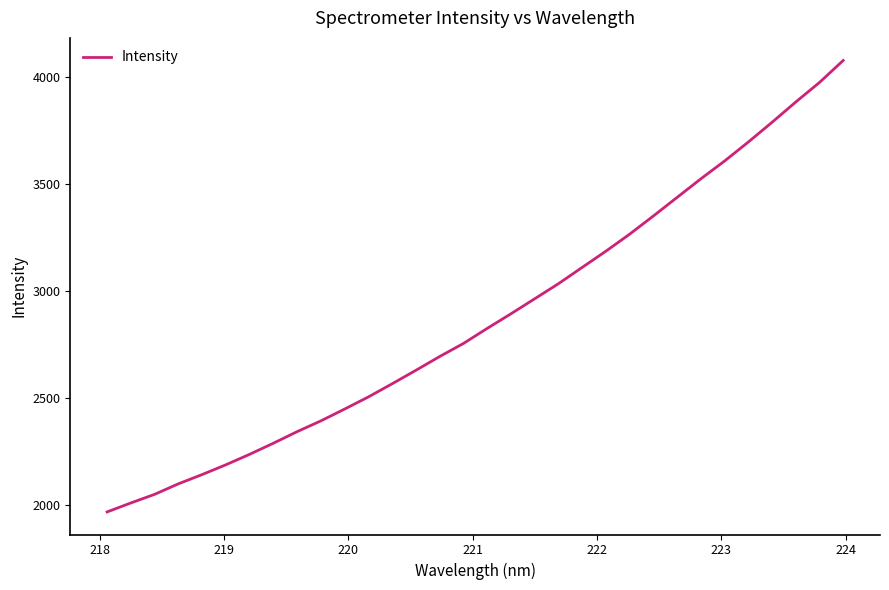

Reading left to right, list all the values displayed in this chart.

1968.4	2010.4	2050.6	2099.8	2143.2	2188.9	2237.9	2289.8	2343.9	2394.2	2449.5	2506.2	2567.7	2630.7	2695.0	2756.1	2826.4	2894.7	2964.8	3035.2	3111.4	3187.3	3266.8	3351.8	3438.6	3525.3	3608.7	3697.4	3789.5	3884.4	3975.7	4078.5